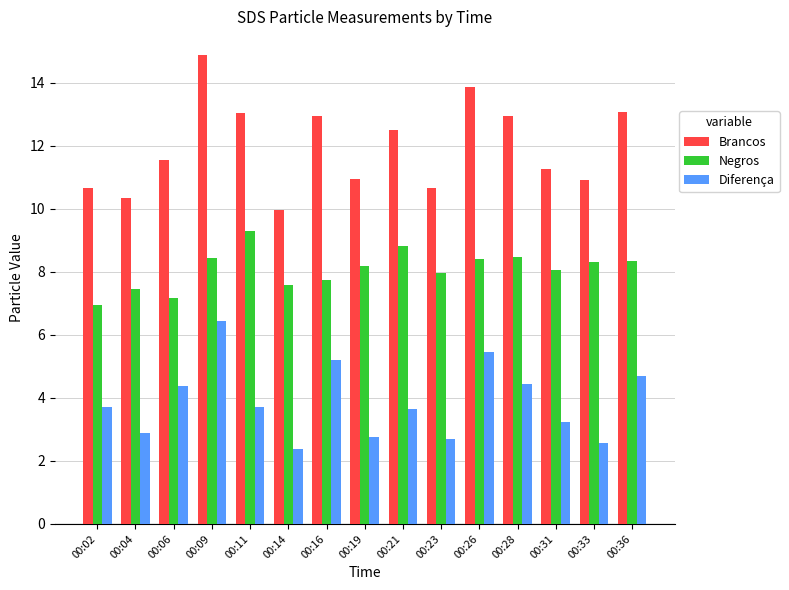

What is the value of the Negros bar at the 14th from the left?

8.3